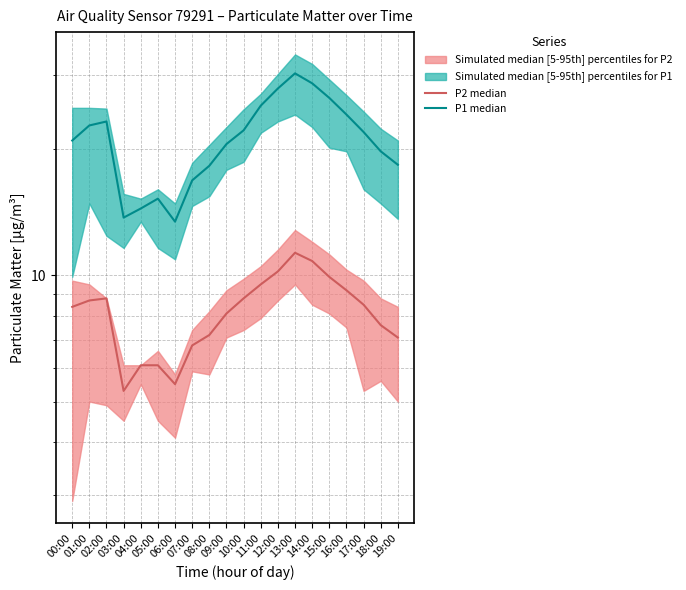

What is the difference between the maximum and minimum values in the P1 median series?

16.8